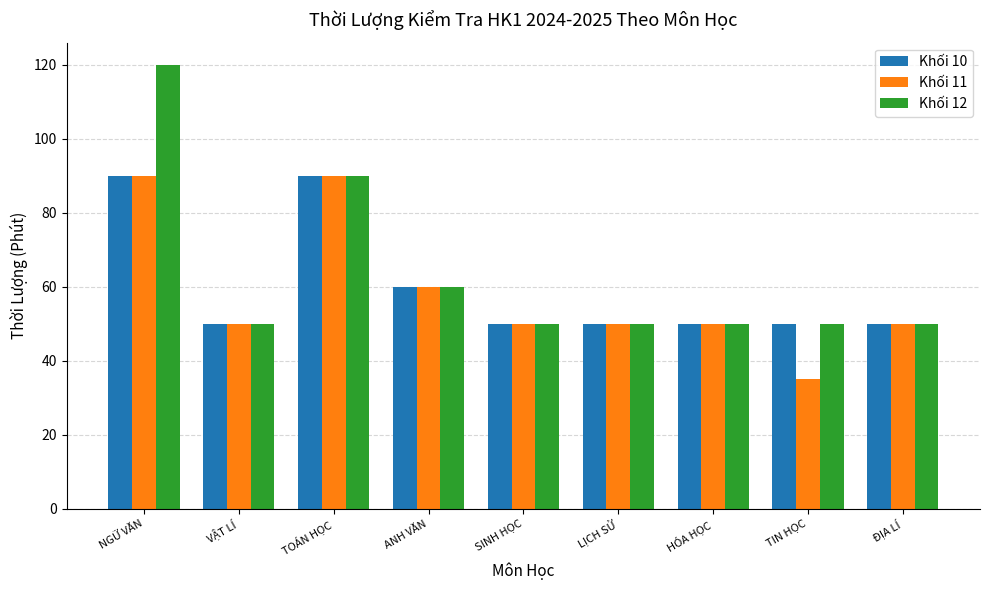

How many bars are there in each group?

3